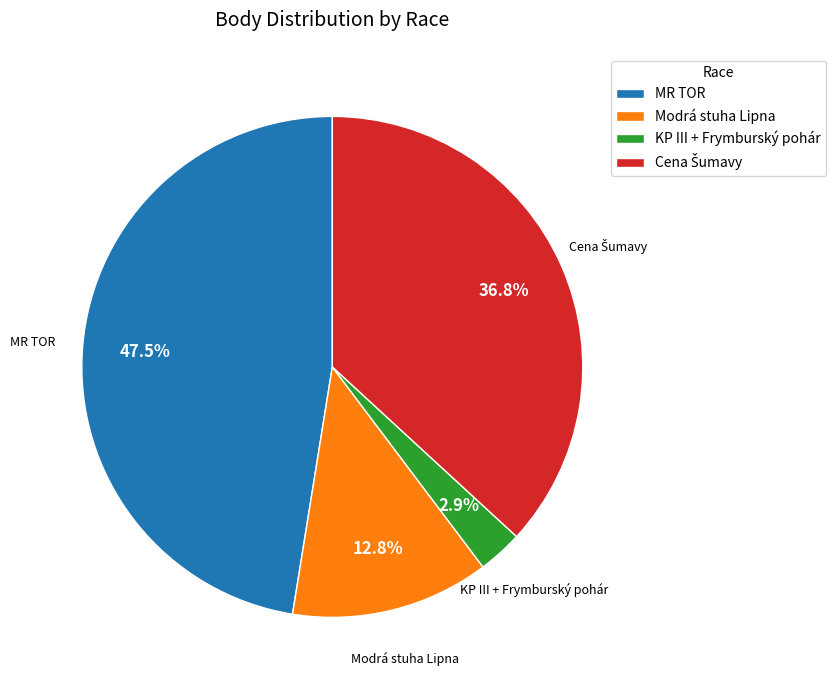

Which has a higher value, Modrá stuha Lipna or MR TOR?

MR TOR